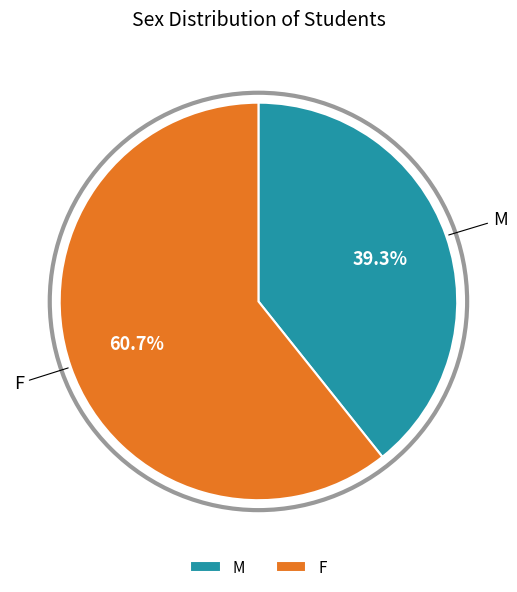

Count the number of slices in the pie.

2